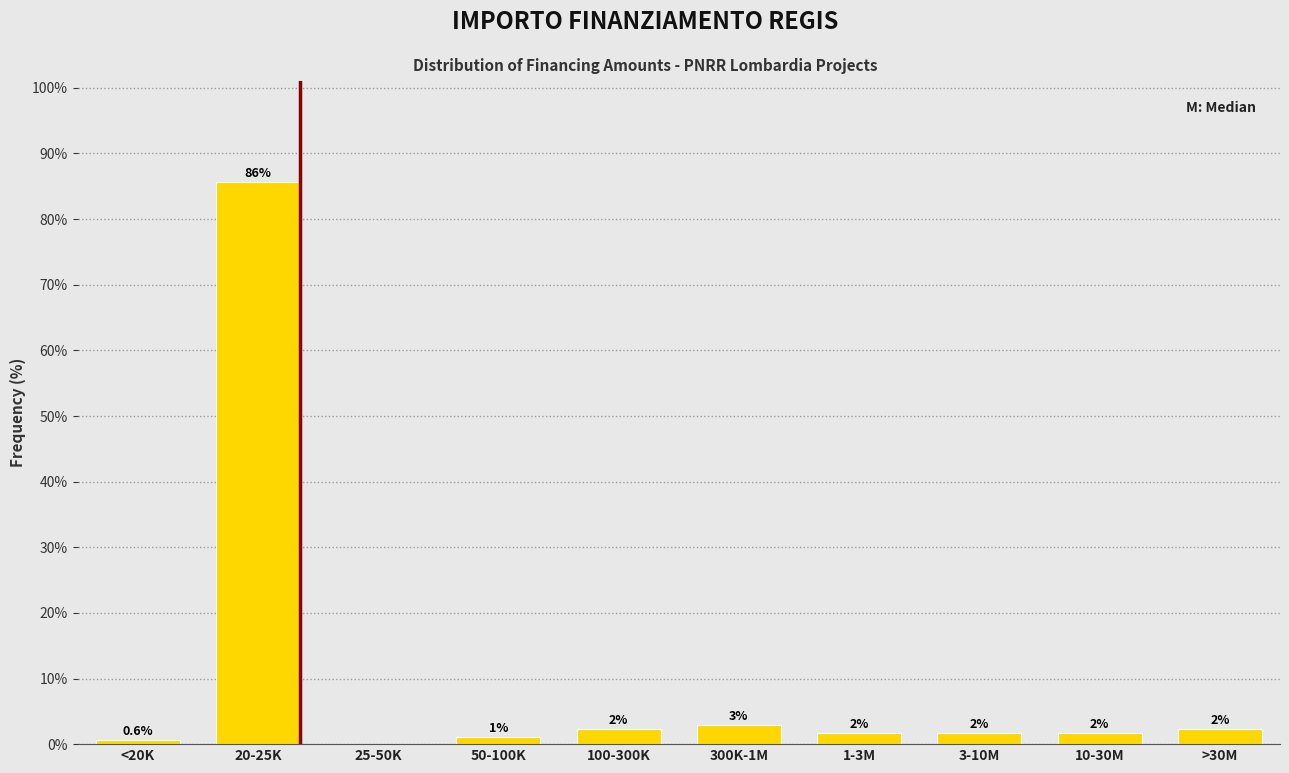

Are the bars horizontal?

No